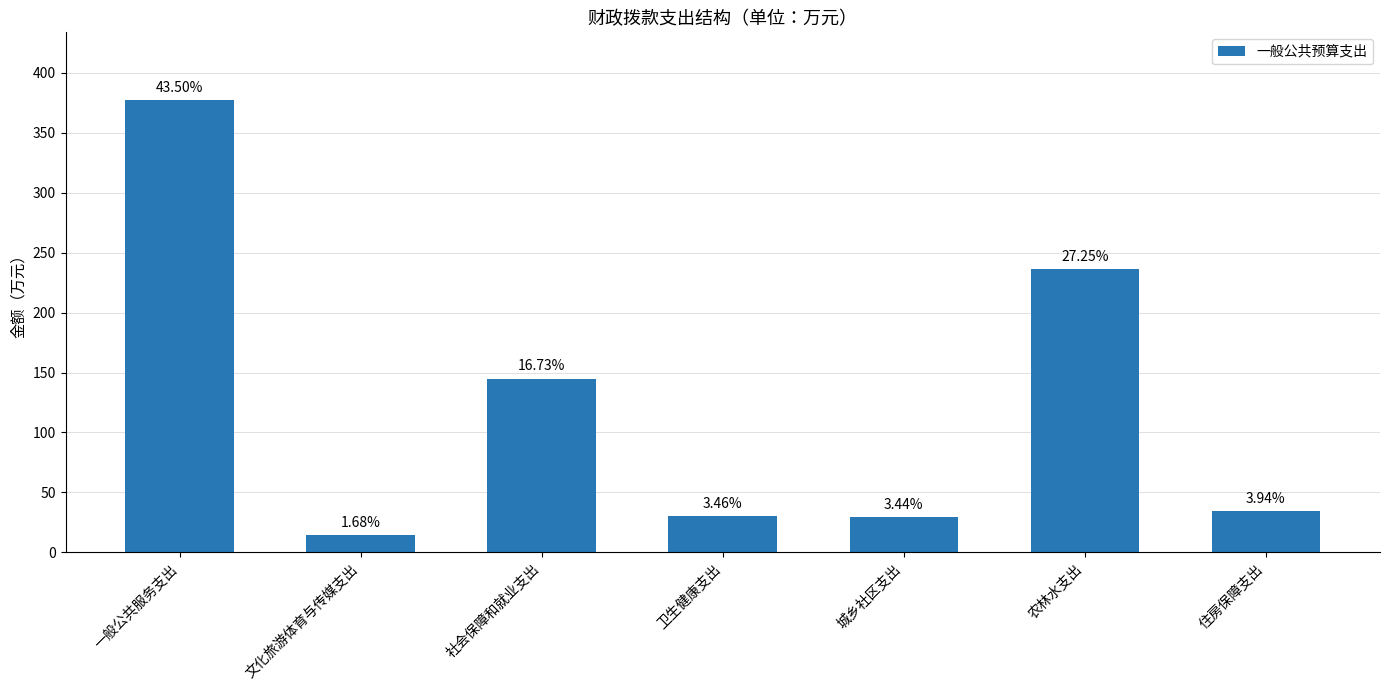

What is the label of the 3rd bar from the right?

城乡社区支出